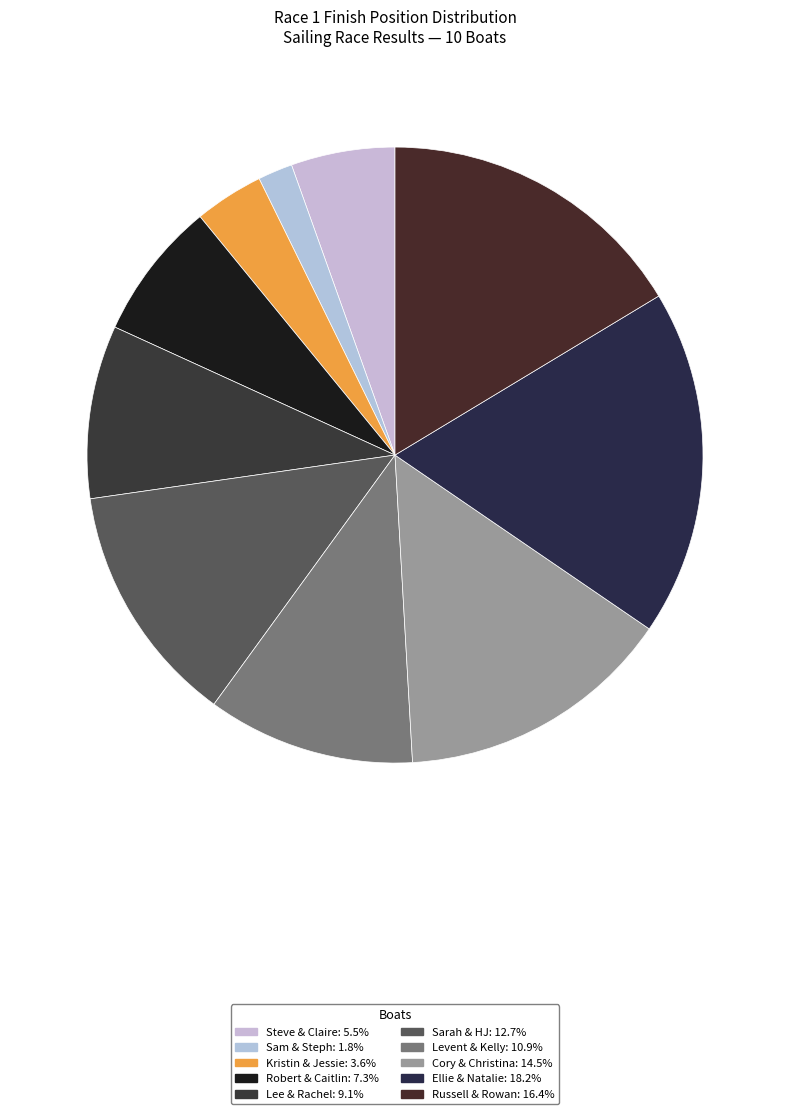

To the nearest percent, what portion does Cory & Christina represent?

15%